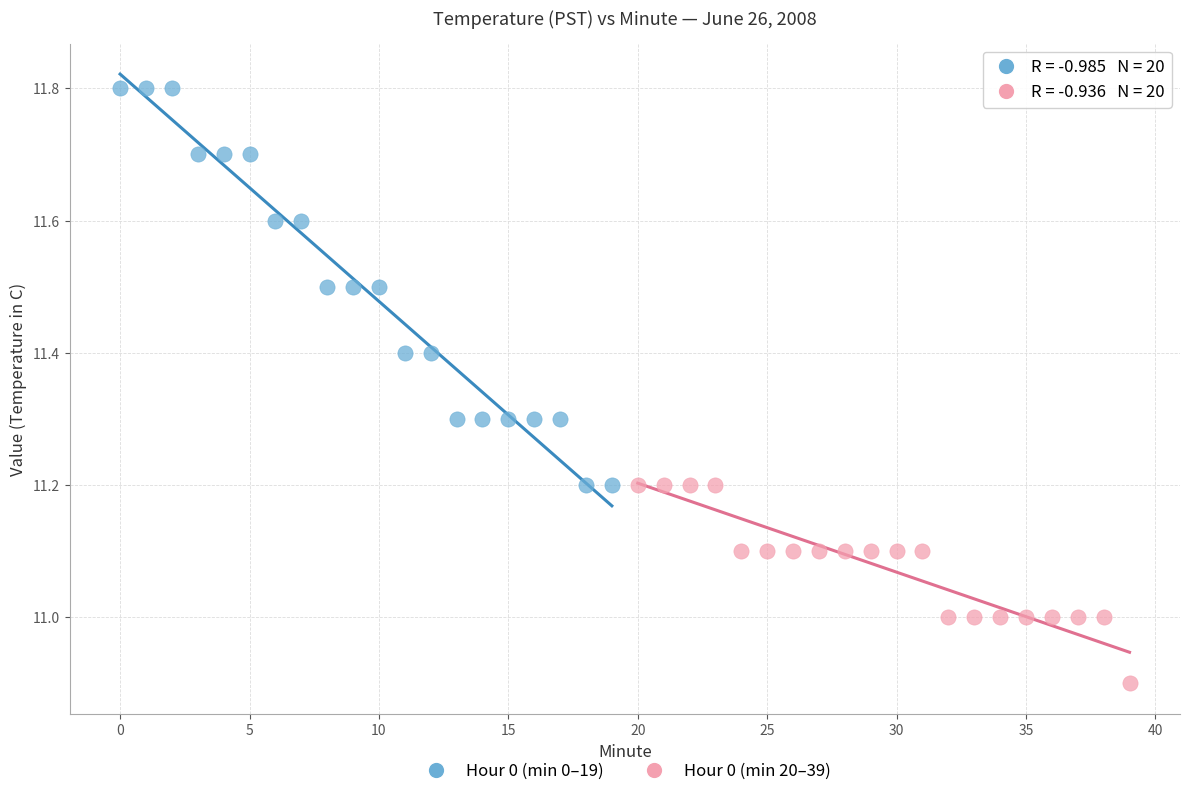

Which series has the widest spread of Y values?

Hour 0 (min 0–19)